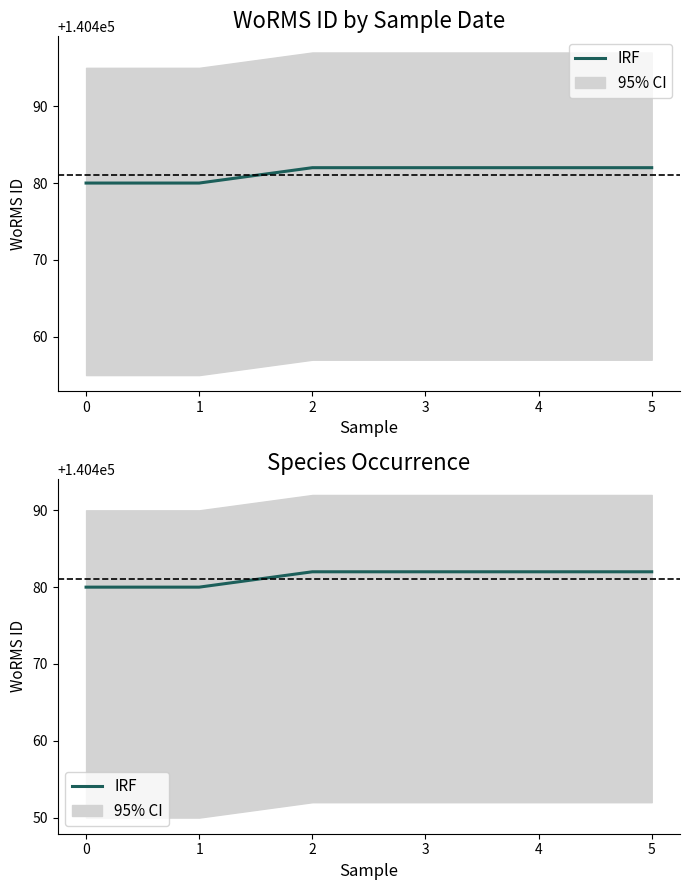

Count the number of categories in the chart.

6